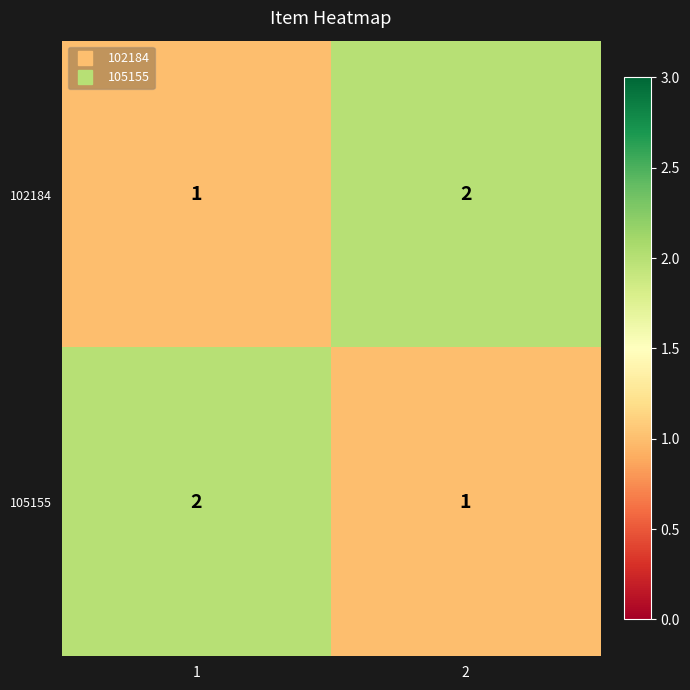

Reading left to right, what are all the values shown in this chart?

102184: 1=1	2=2
105155: 1=2	2=1